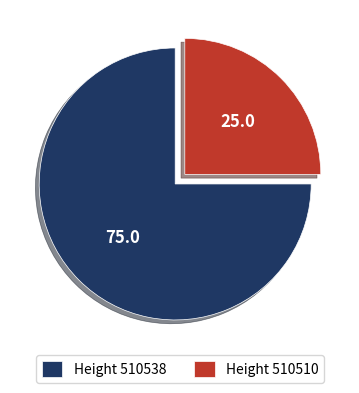

How many segments does this pie chart have?

2